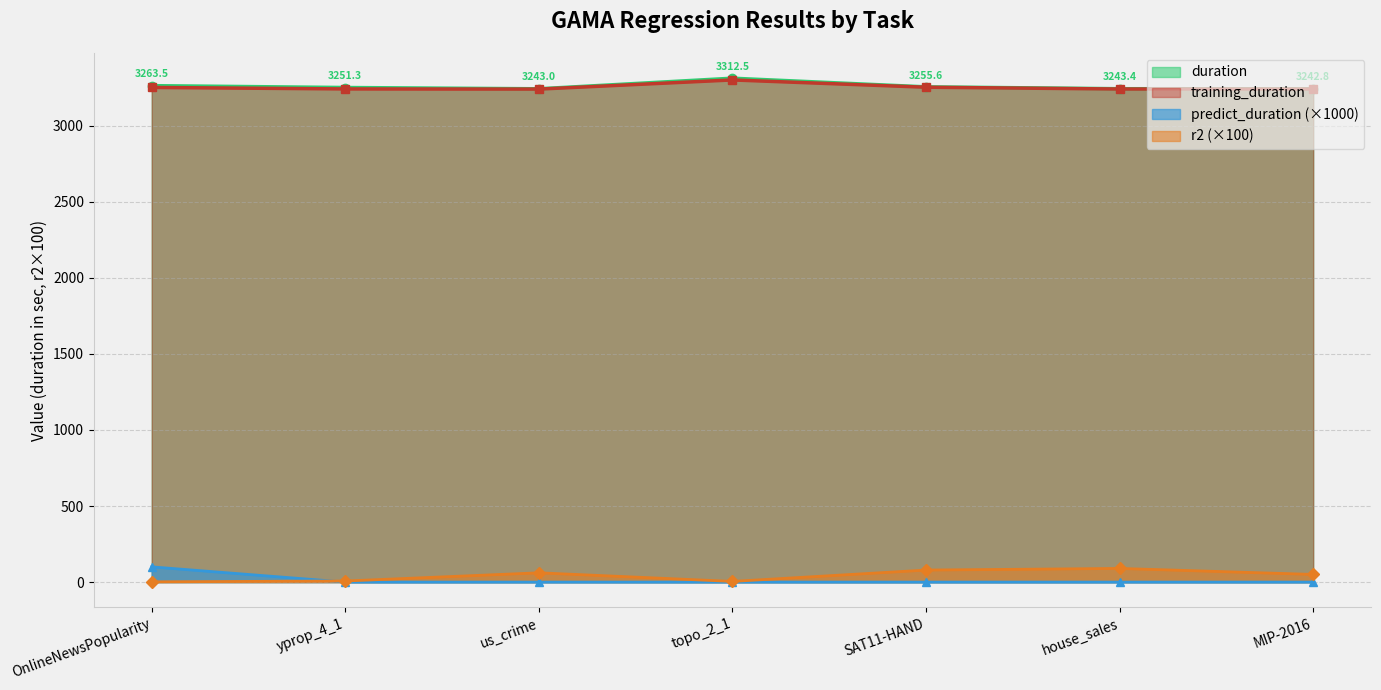

What are all the series names shown in the legend?

duration, training_duration, predict_duration (×1000), r2 (×100)